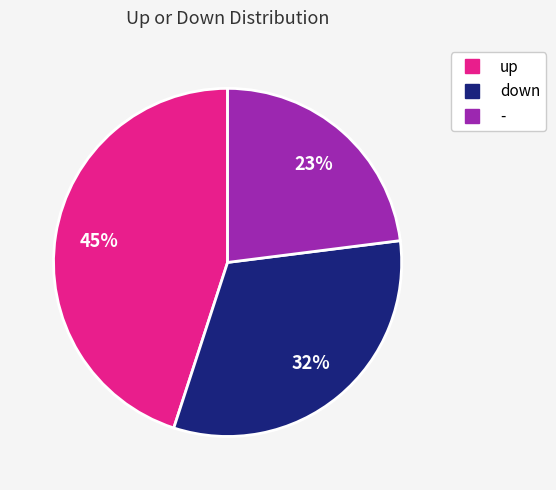

How many segments does this pie chart have?

3